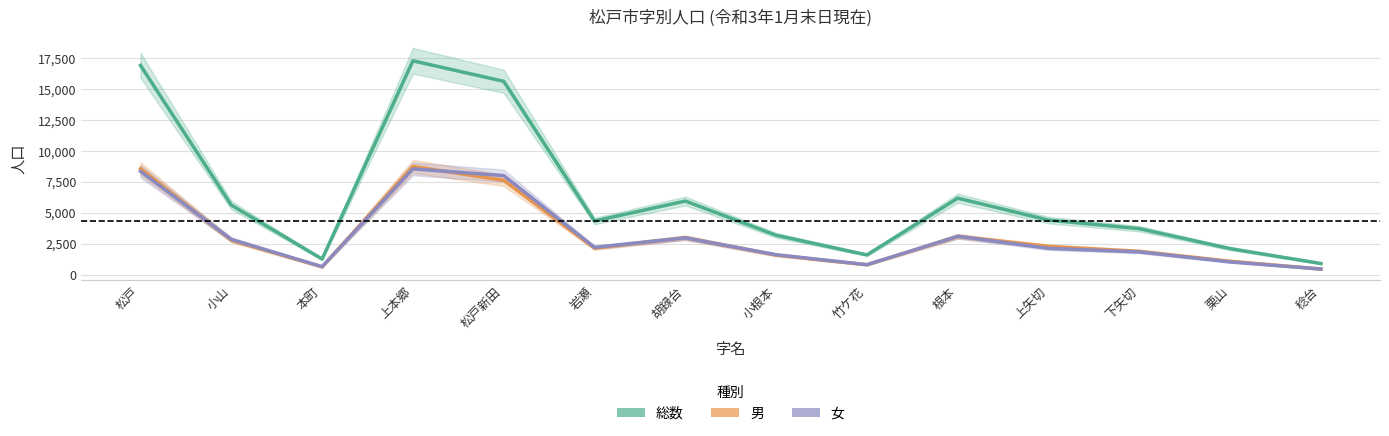

What is the approximate value of 総数 at 岩瀬, to the nearest 50?

4350